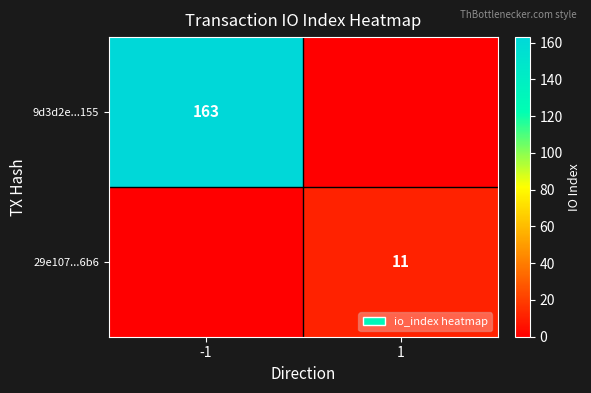

What is the total value across all series at -1?

163